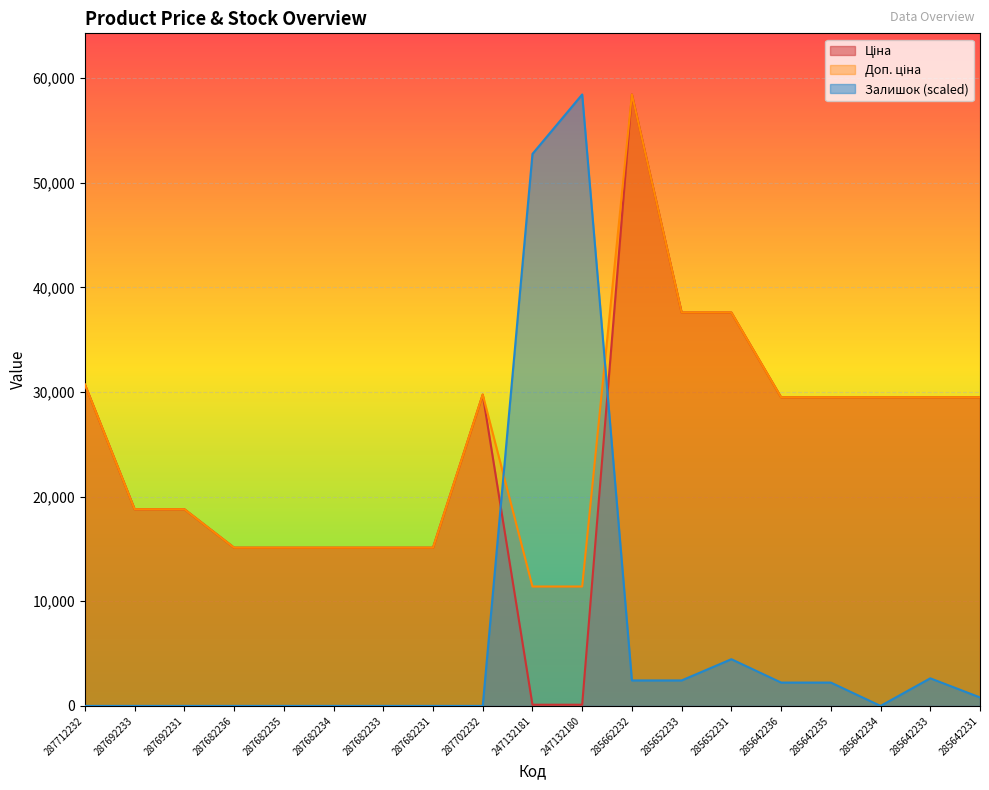

How many lines are shown in the chart?

3